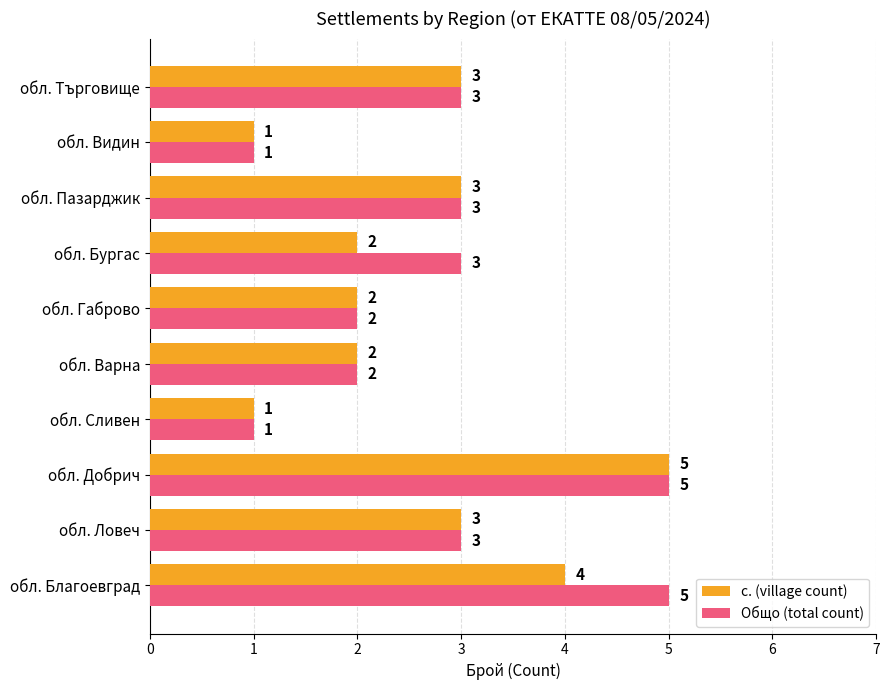

What is the maximum value shown in the chart?

5